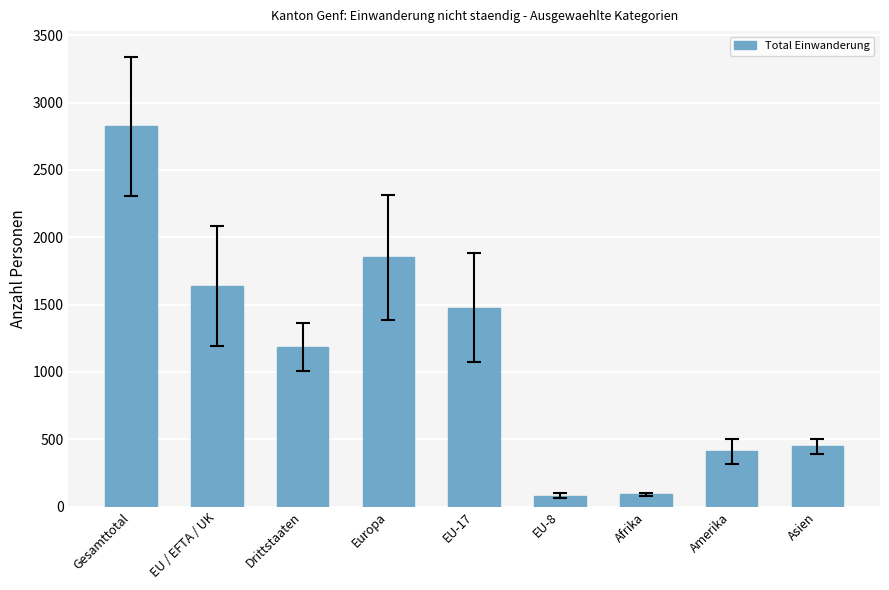

What is the difference between the second highest and minimum values?

1769